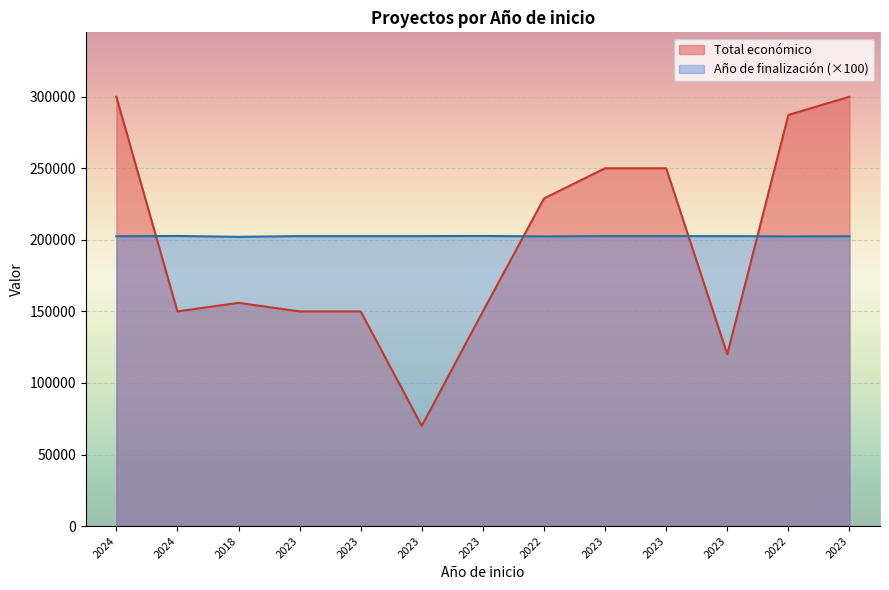

At how many categories does at least one series exceed 138928?

13